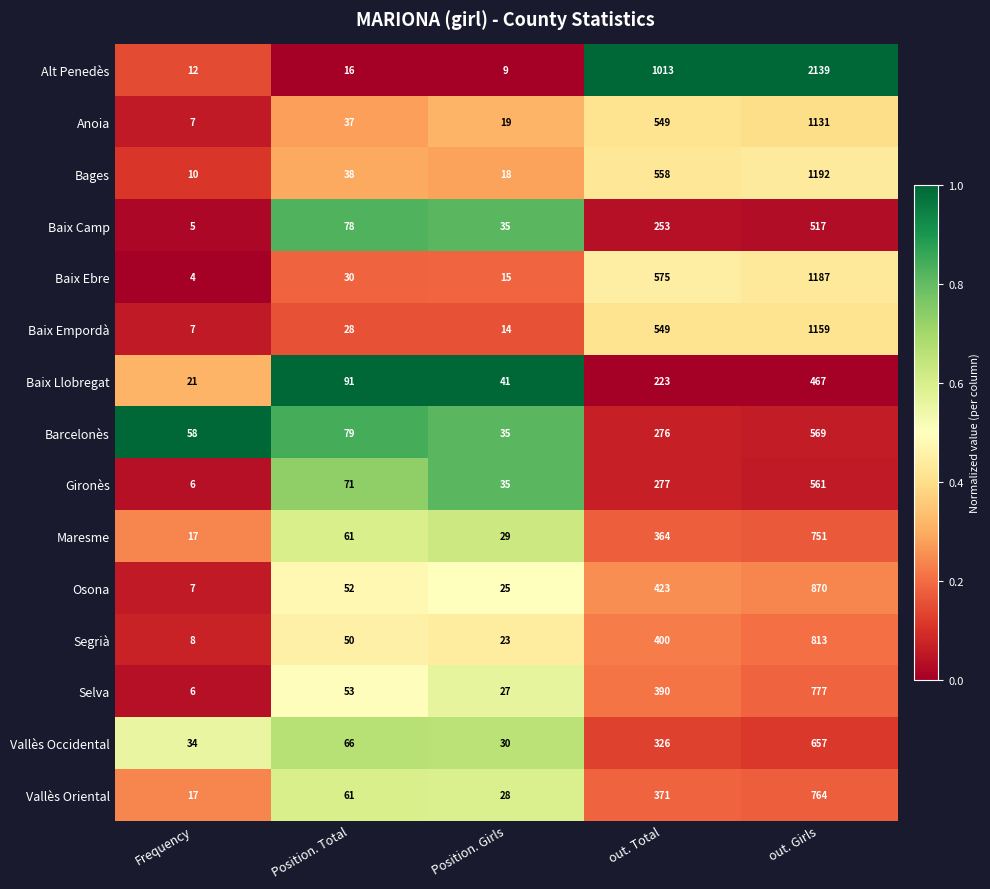

Which series has the largest range (max minus min)?

Alt Penedès